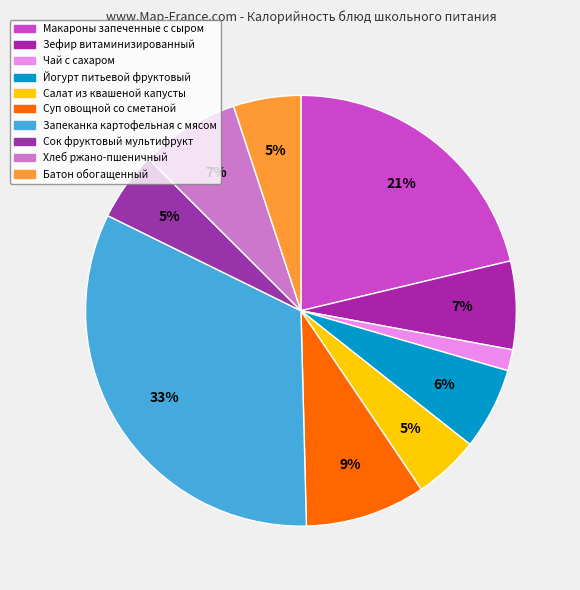

Is it true that Чай с сахаром is 10% of the pie?

False